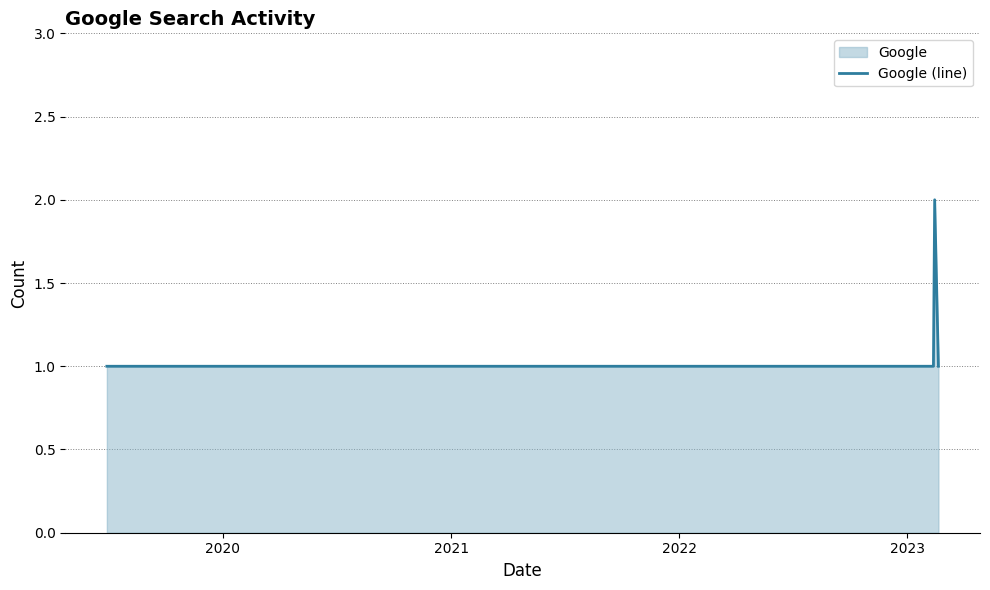

How many points are higher than both their immediate neighbors (excluding endpoints)?

1